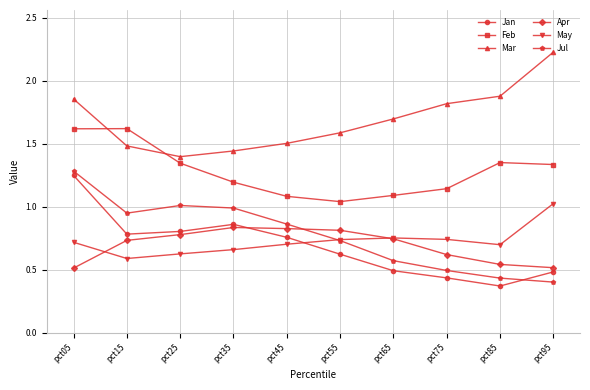

The value of Mar at pct05 is 1.9. True or false?

True